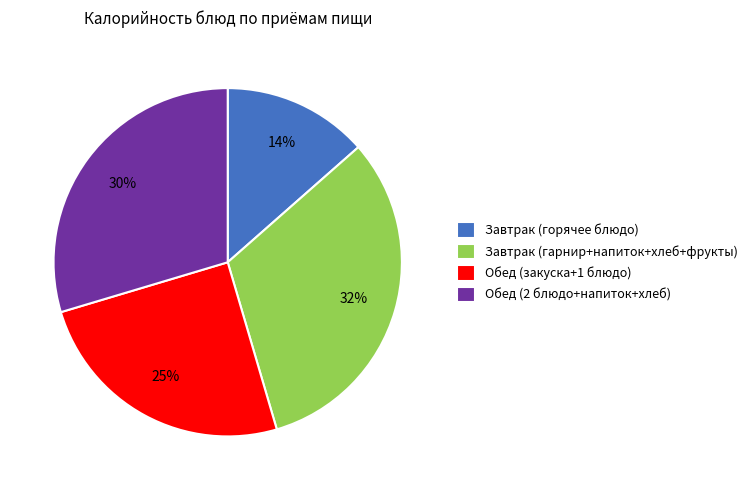

Is the sum of Завтрак (горячее блюдо) and Обед (закуска+1 блюдо) greater than half?

No